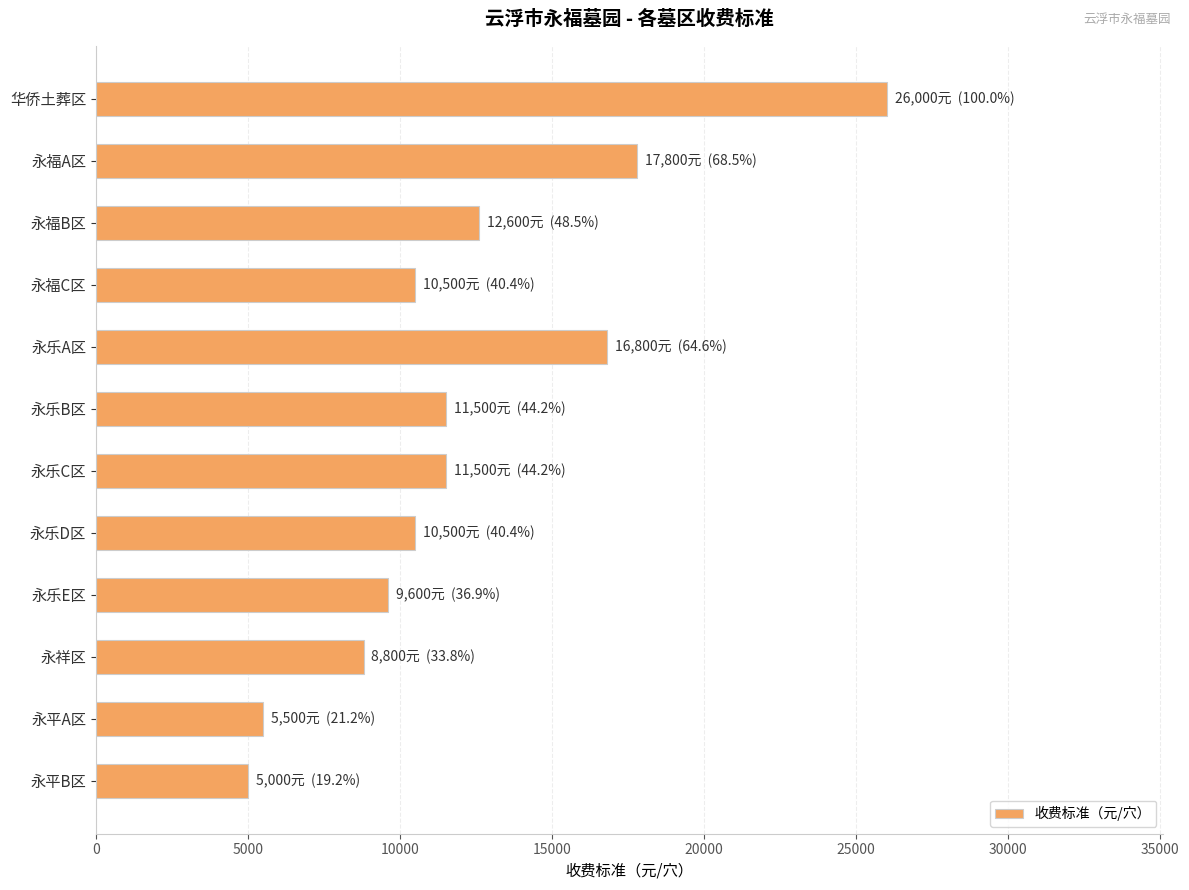

The value at 永平A区 is 9690. True or false?

False